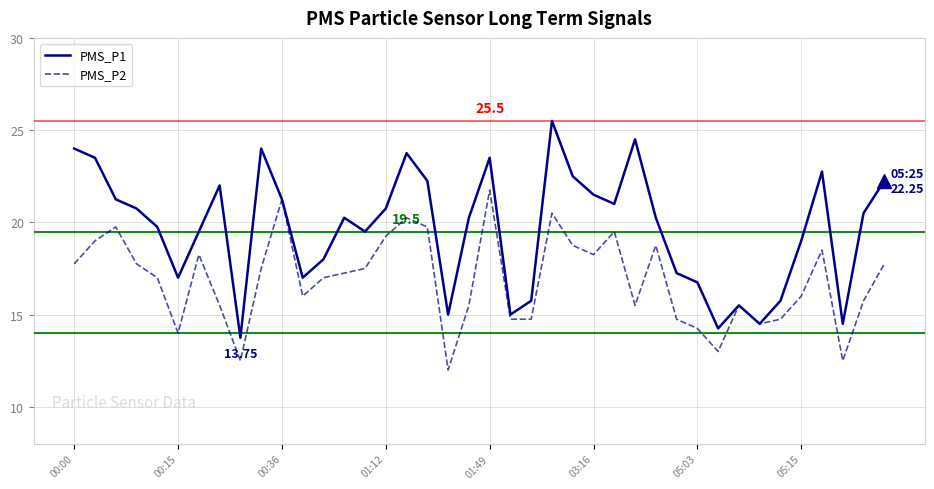

List the series in order of their peak value, lowest first.

PMS_P2, PMS_P1